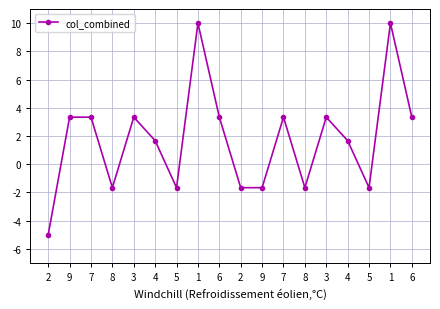

Between 4 and 7, which is larger?

7